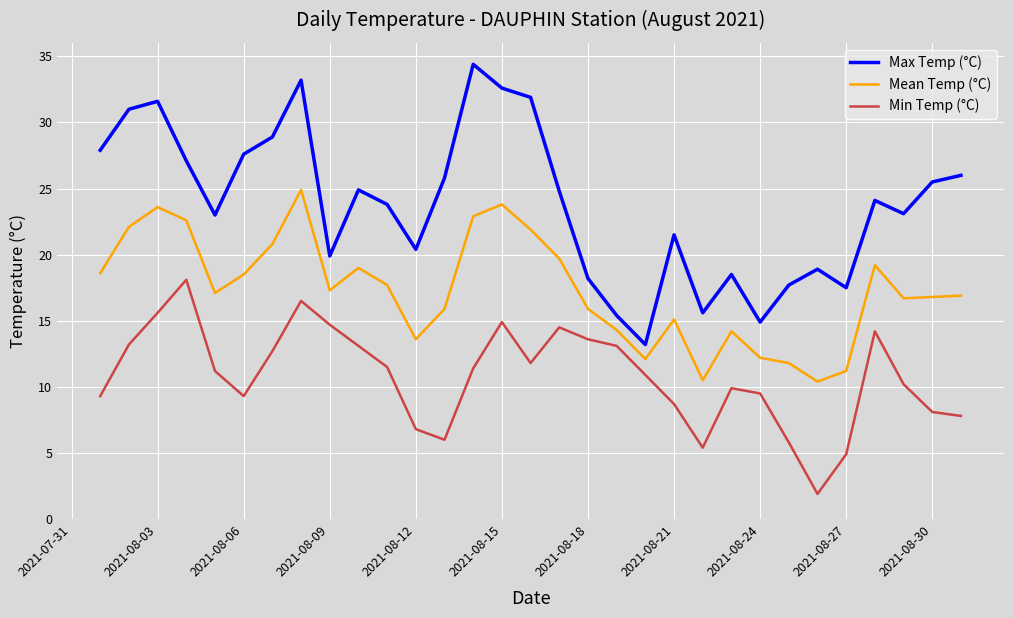

What is the difference between the second highest and second lowest values in the Mean Temp (°C) series?

13.3